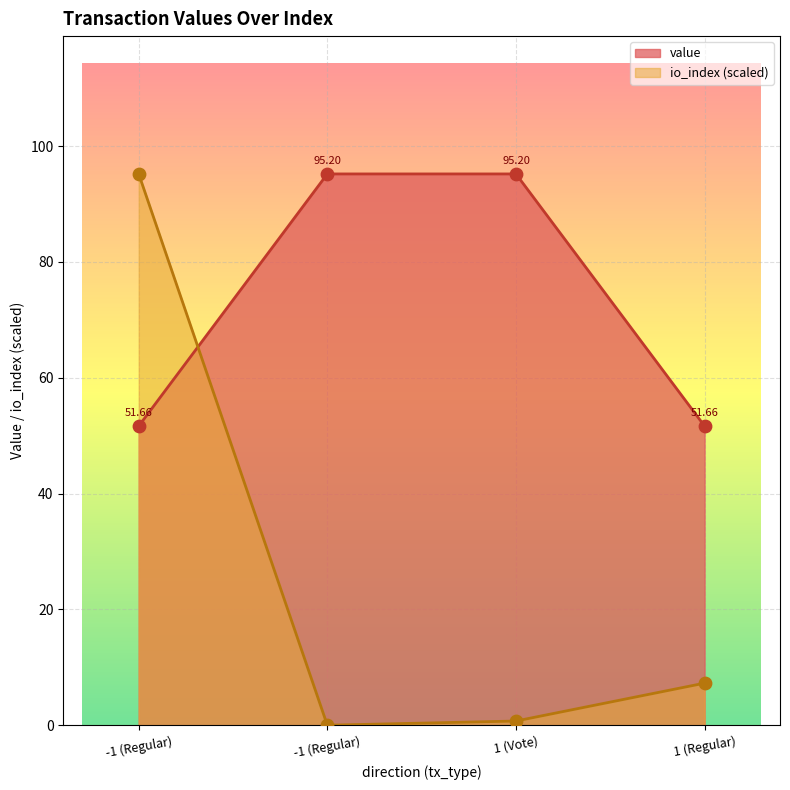

Which series has the largest total across all categories?

value